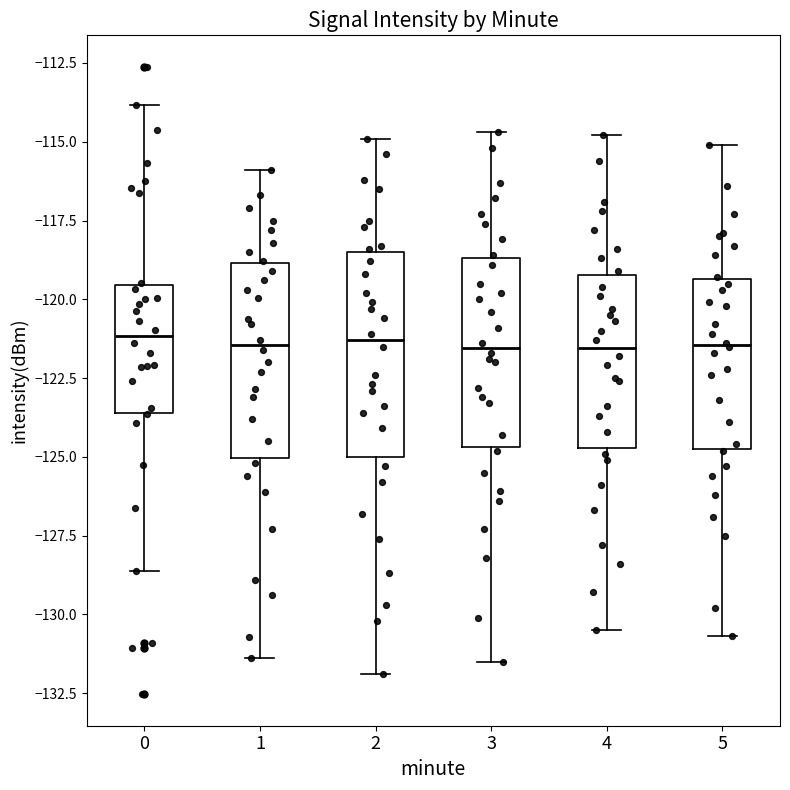

Where does the median line of the box at x = 0 sit on the y-axis? The values are not printed on the chart, so give them approximately, as read against the axis.

-121.0